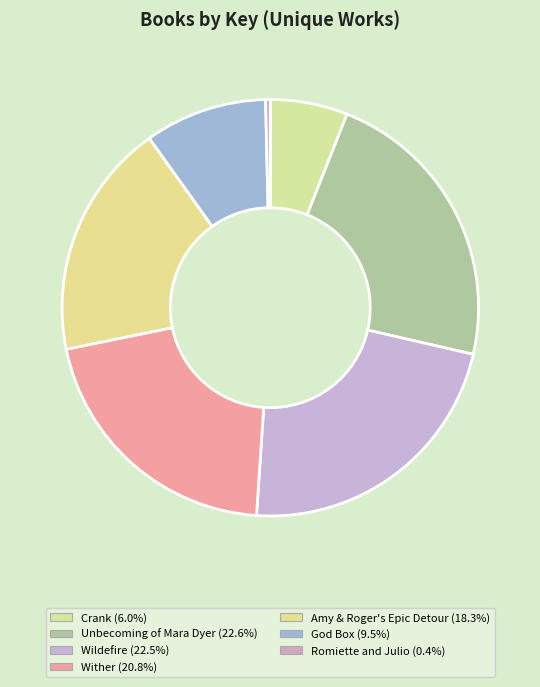

To the nearest percent, what is the difference between the largest and smallest slice percentages?

22%